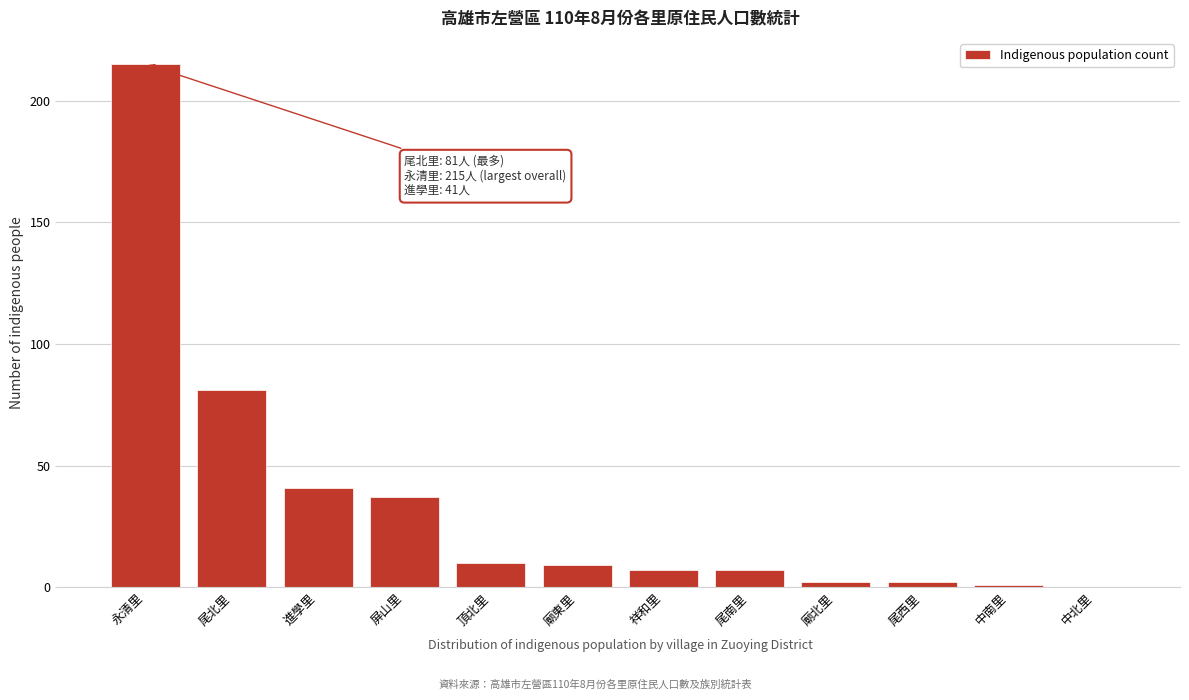

Reading right to left, extract all data points from this chart.

中北里=0	中南里=1	尾西里=2	廟北里=2	尾南里=7	祥和里=7	廟東里=9	頂北里=10	屏山里=37	進學里=41	尾北里=81	永清里=215